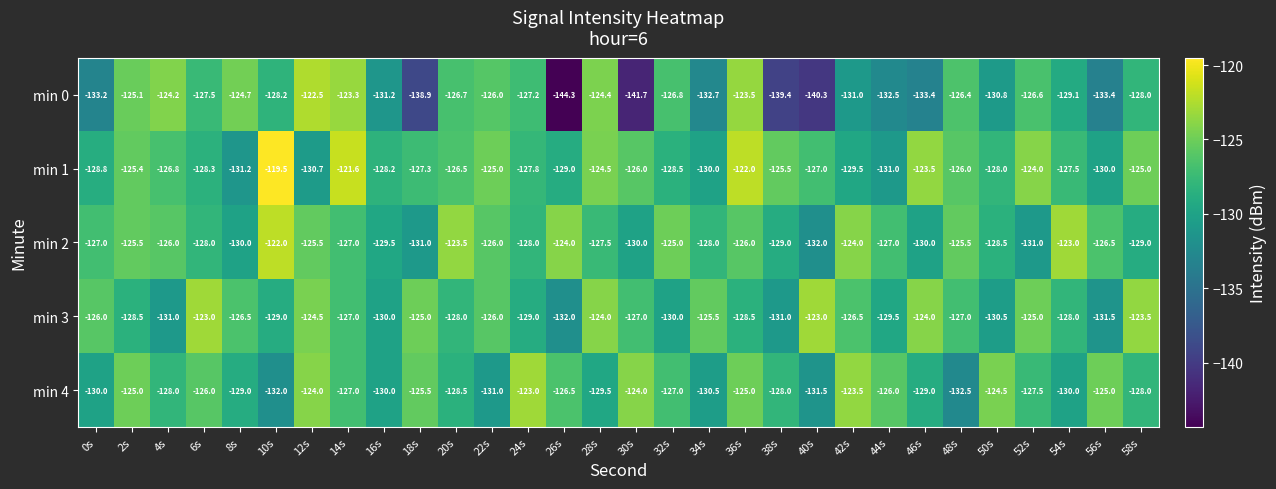

At 32s, list the series in order from smallest to largest.

min 3, min 1, min 4, min 0, min 2